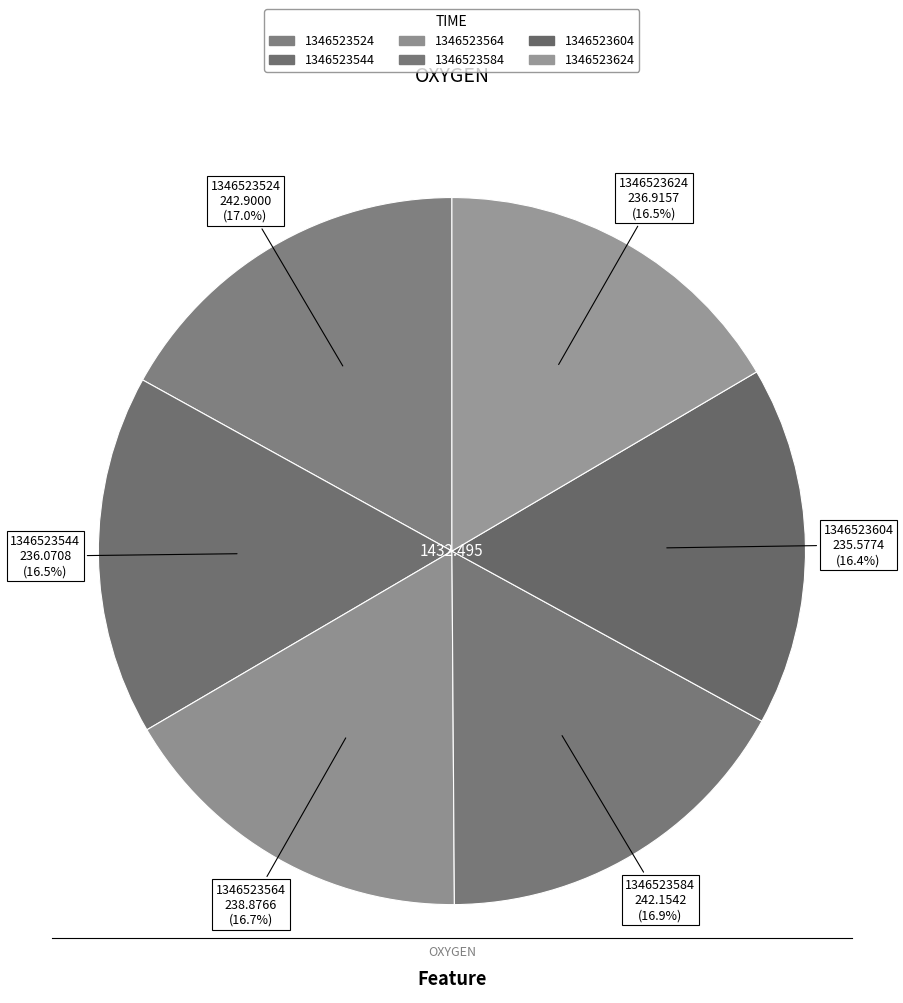

What is the change in value from 1346523524 to 1346523544?

-6.8